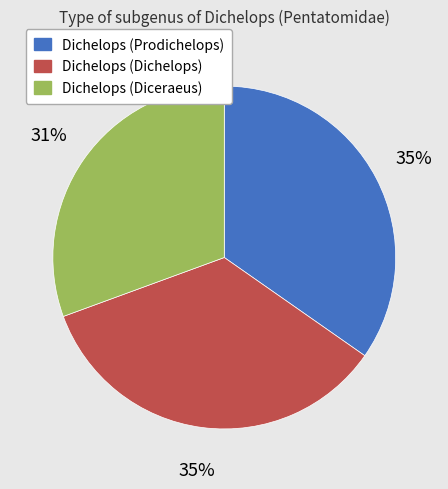

What percentage is the Dichelops (Dichelops) slice, to the nearest percent?

35%